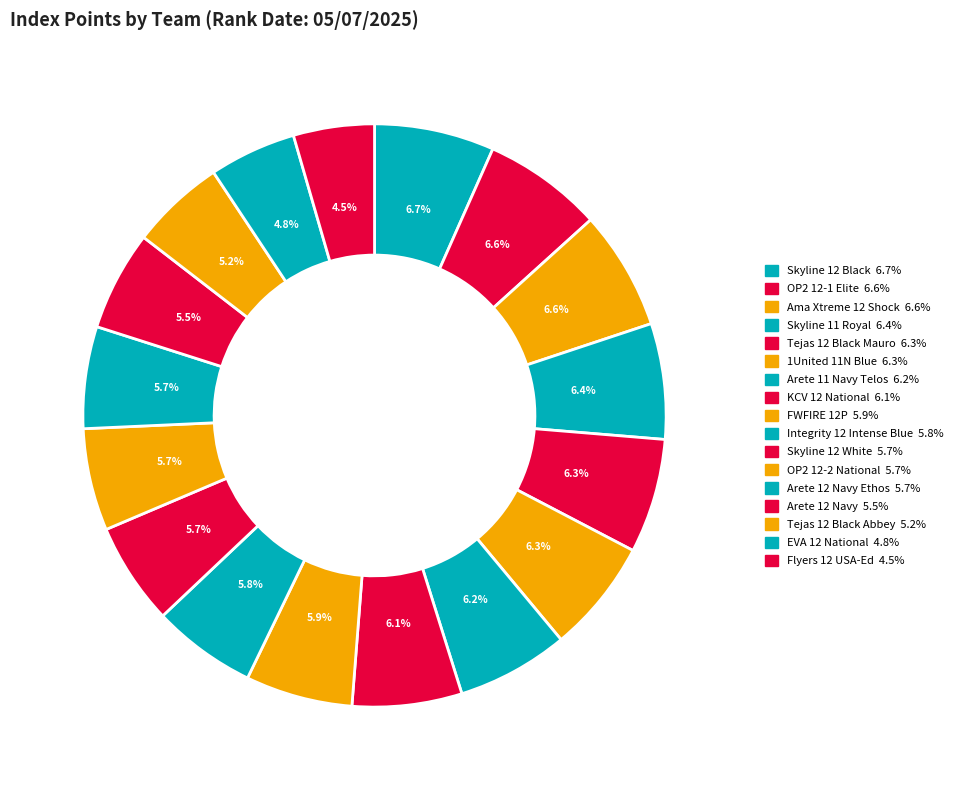

Count the number of slices in the pie.

17